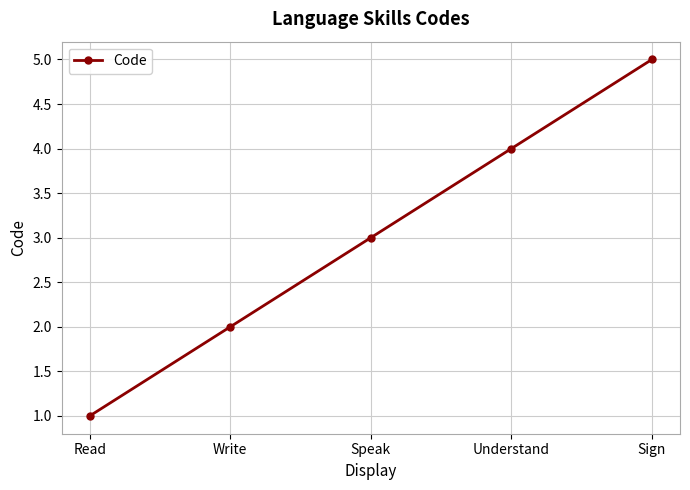

What is the greatest value displayed?

5